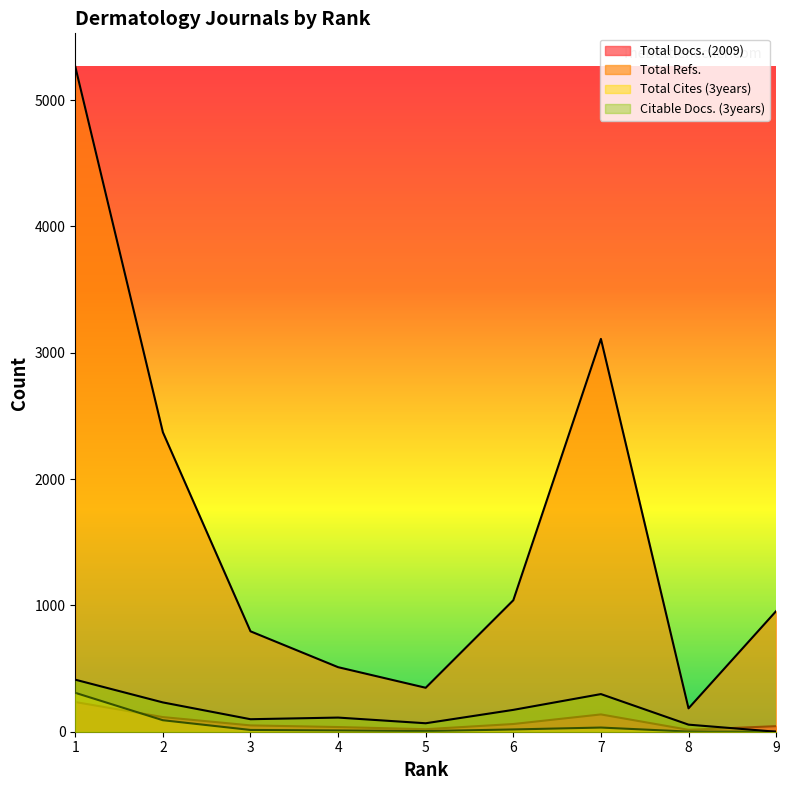

What is the difference between the maximum and minimum values in the Citable Docs. (3years) series?

412